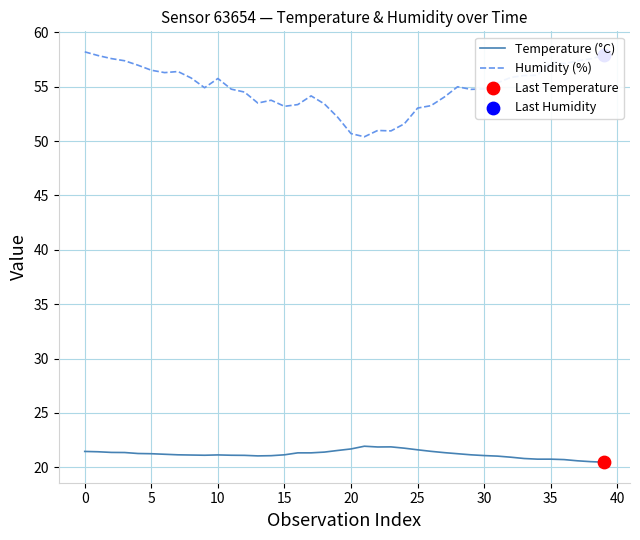

Which series has the largest total across all categories?

Humidity (%)